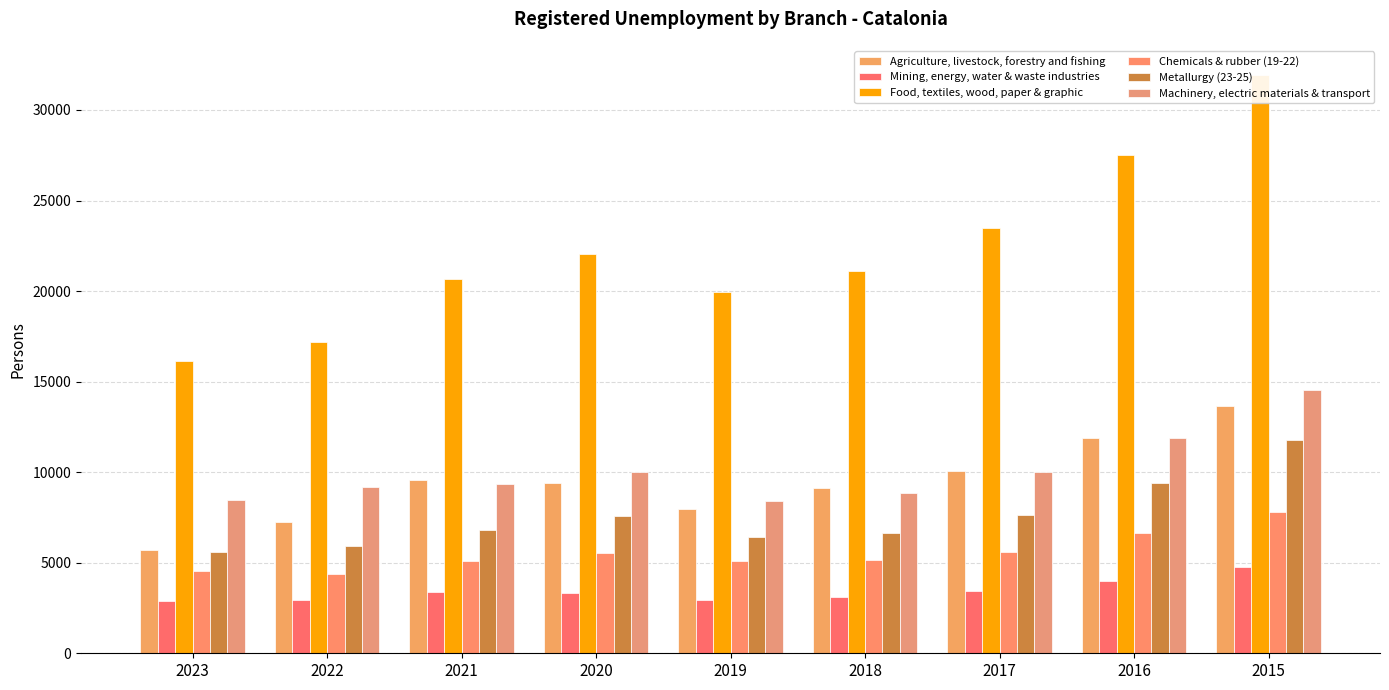

What is the maximum value for Metallurgy (23-25)?

11758.0